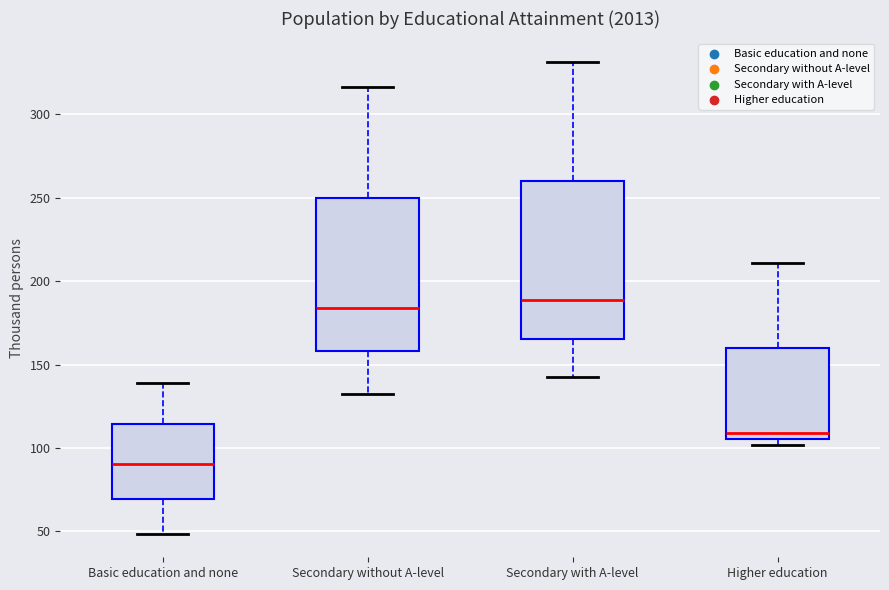

Reading left to right, transcribe this box plot: for each box, give where its median line is, the range the box spans, and where its two whiskers end, as read against the y-axis. The values are not printed on the chart, so give them approximately, as read against the axis.

Basic education and none: median 90, box 70 to 115, whiskers 50 to 140
Secondary without A-level: median 185, box 160 to 250, whiskers 130 to 315
Secondary with A-level: median 190, box 165 to 260, whiskers 140 to 330
Higher education: median 110, box 105 to 160, whiskers 100 to 210